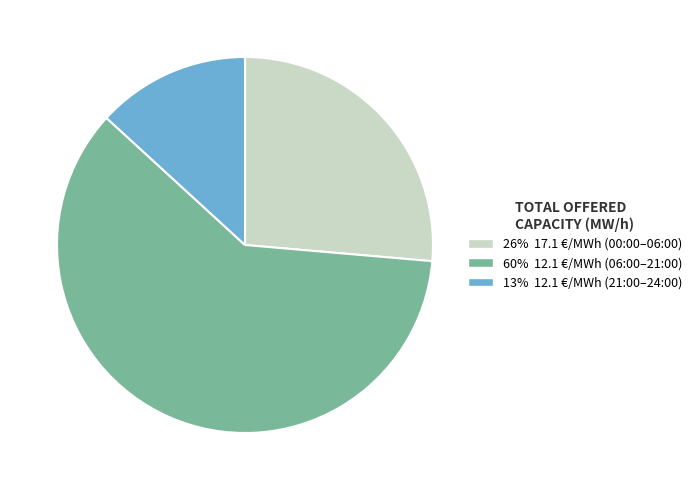

Does any single category account for the majority?

Yes